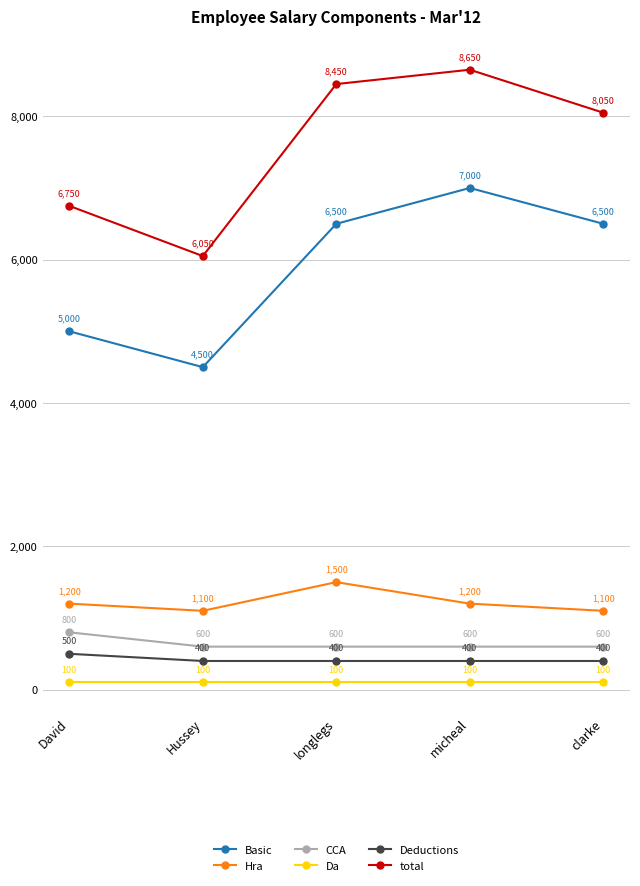

True or false: Basic and CCA cross at least once.

False